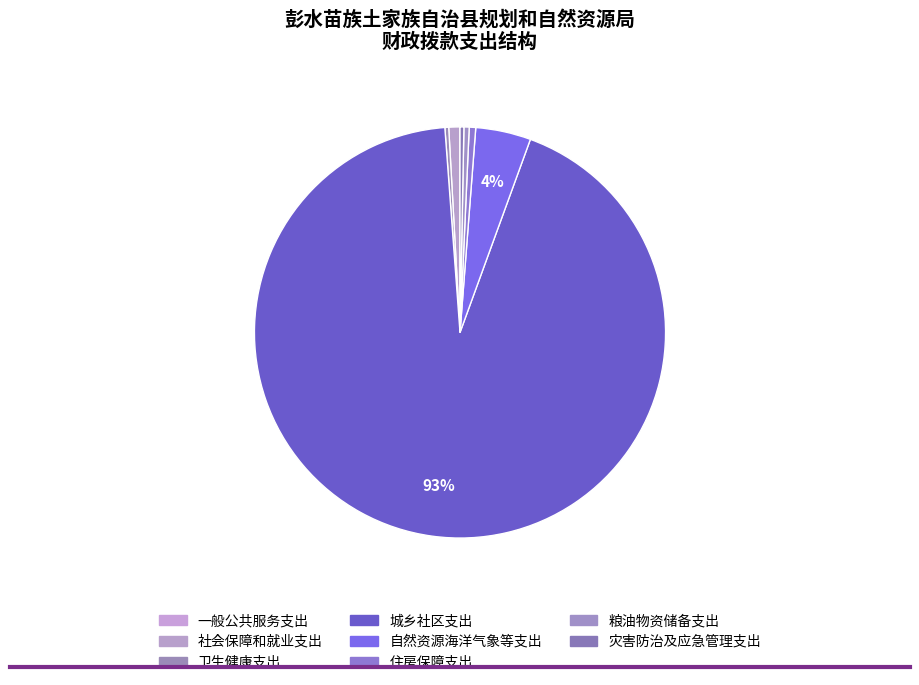

What is the ratio of the value at 灾害防治及应急管理支出 to the value at 住房保障支出?

0.6